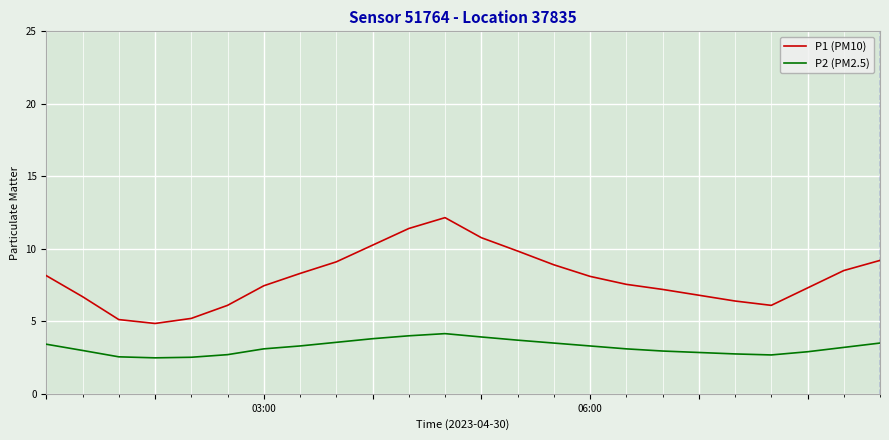

What is the difference between the maximum and minimum values in the P1 (PM10) series?

7.3